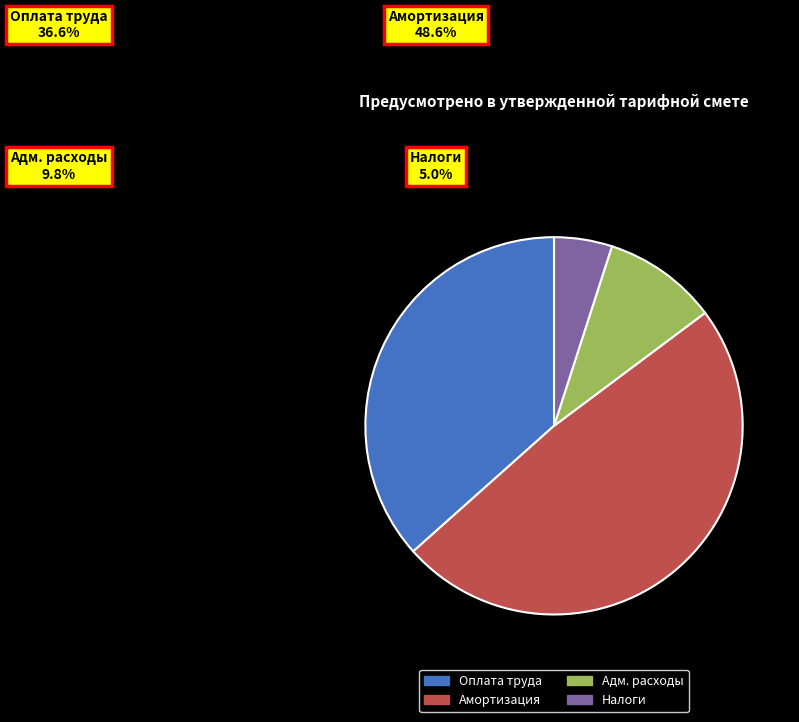

Combined, do Оплата труда and Адм. расходы account for over 50%?

No